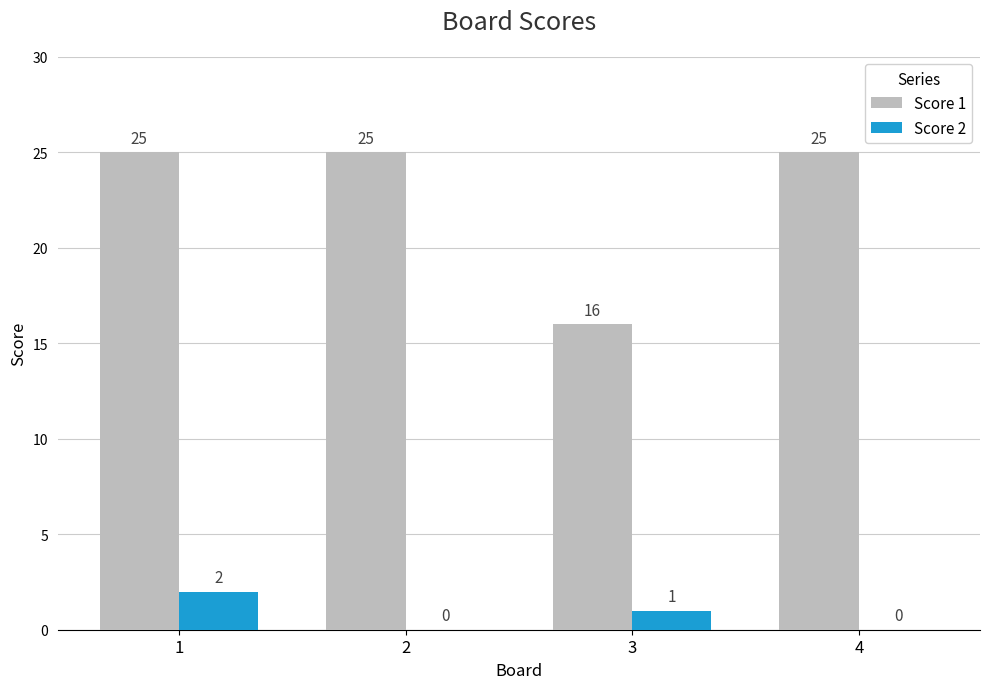

Is it true that Score 2 equals 2 at 3?

False